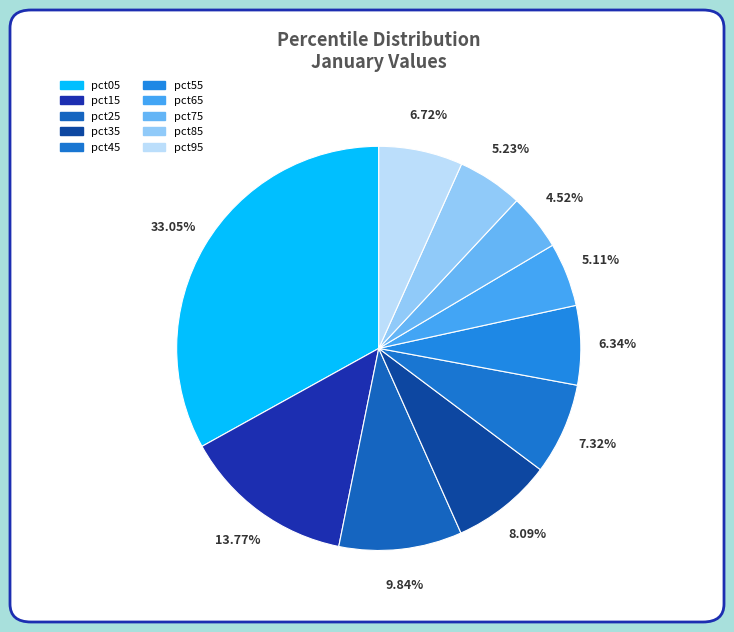

Rank the categories by value from lowest to highest.

pct75, pct65, pct85, pct55, pct95, pct45, pct35, pct25, pct15, pct05